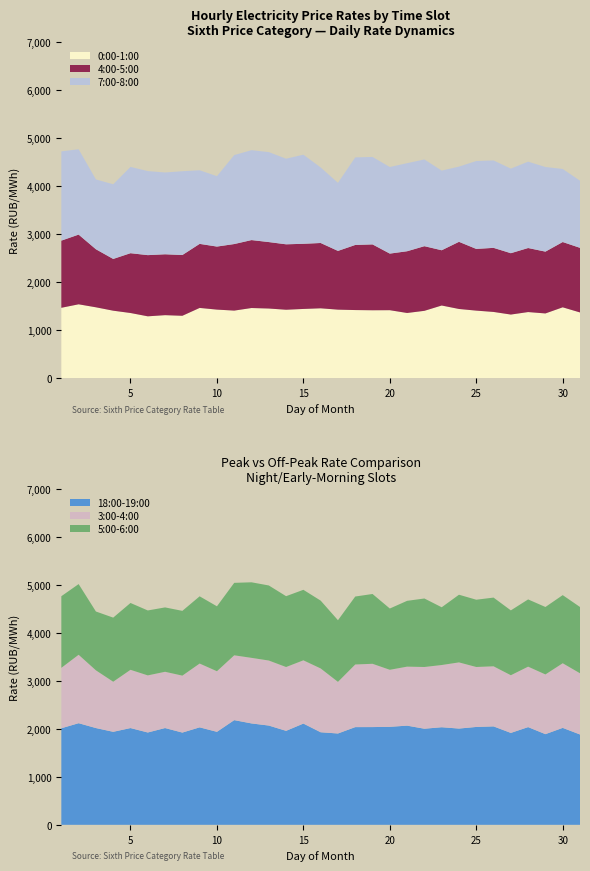

Reading right to left, what are all the values shown in this chart?

0:00-1:00: 31=1366.9	30=1474.0	29=1346.0	28=1374.9	27=1322.8	26=1377.3	25=1404.8	24=1439.2	23=1511.5	22=1400.5	21=1355.6	20=1413.7	19=1412.2	18=1416.6	17=1425.3	16=1453.1	15=1439.7	14=1423.3	13=1448.5	12=1459.1	11=1405.4	10=1426.0	9=1461.0	8=1297.3	7=1310.1	6=1286.1	5=1355.3	4=1403.5	3=1474.1	2=1536.6	1=1464.0
4:00-5:00: 31=1347.2	30=1361.6	29=1289.0	28=1335.6	27=1279.5	26=1336.5	25=1286.8	24=1400.6	23=1152.3	22=1348.1	21=1287.6	20=1180.3	19=1373.5	18=1357.7	17=1224.9	16=1362.2	15=1358.8	14=1364.4	13=1386.0	12=1417.0	11=1387.9	10=1314.6	9=1335.9	8=1266.9	7=1269.9	6=1276.0	5=1247.2	4=1079.2	3=1210.4	2=1453.7	1=1400.5
7:00-8:00: 31=1400.6	30=1523.8	29=1764.9	28=1801.0	27=1764.0	26=1823.2	25=1833.4	24=1568.7	23=1661.2	22=1809.1	21=1836.8	20=1805.9	19=1824.3	18=1826.1	17=1420.1	16=1575.8	15=1858.4	14=1785.5	13=1876.4	12=1875.2	11=1855.6	10=1468.5	9=1535.3	8=1748.0	7=1706.0	6=1752.9	5=1799.7	4=1557.5	3=1456.5	2=1779.9	1=1861.3
18:00-19:00: 31=1883.8	30=2021.8	29=1890.7	28=2037.7	27=1916.5	26=2052.7	25=2041.1	24=2007.4	23=2035.2	22=2004.0	21=2068.3	20=2043.5	19=2038.4	18=2037.6	17=1904.6	16=1930.3	15=2111.4	14=1959.8	13=2070.0	12=2114.5	11=2183.3	10=1939.2	9=2032.8	8=1923.5	7=2018.2	6=1925.5	5=2018.0	4=1939.5	3=2018.0	2=2119.2	1=2013.5
3:00-4:00: 31=1276.6	30=1347.6	29=1245.3	28=1260.6	27=1203.2	26=1253.1	25=1250.4	24=1380.0	23=1297.5	22=1287.3	21=1230.5	20=1189.4	19=1319.8	18=1306.0	17=1076.7	16=1330.5	15=1319.2	14=1331.0	13=1356.3	12=1367.4	11=1351.9	10=1263.8	9=1330.5	8=1187.7	7=1173.3	6=1190.8	5=1214.7	4=1044.7	3=1203.7	2=1427.1	1=1260.2
5:00-6:00: 31=1382.3	30=1420.9	29=1406.6	28=1402.3	27=1352.5	26=1433.0	25=1402.9	24=1411.3	23=1204.3	22=1428.7	21=1372.5	20=1278.0	19=1455.9	18=1417.4	17=1285.7	16=1414.7	15=1470.5	14=1477.5	13=1565.4	12=1575.8	11=1511.1	10=1354.1	9=1402.0	8=1350.8	7=1342.5	6=1354.3	5=1393.9	4=1336.9	3=1226.9	2=1474.1	1=1493.8